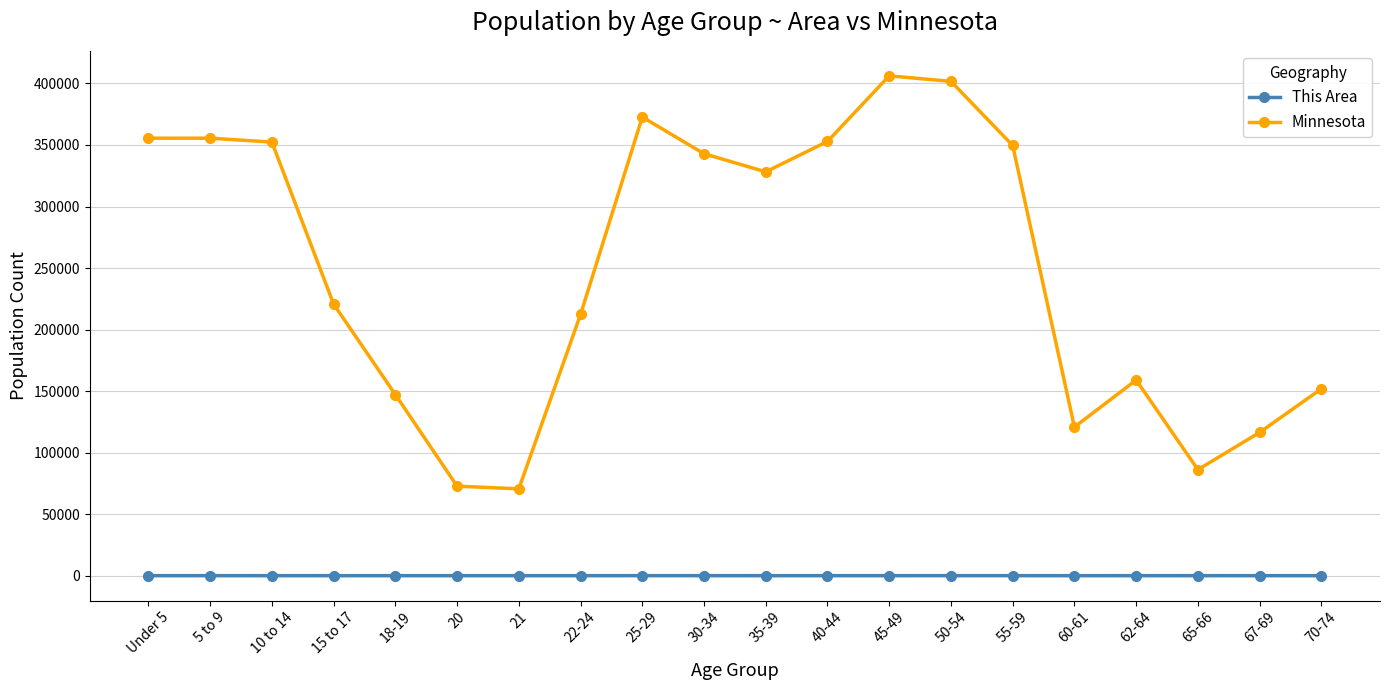

What is the average value of the This Area series?

8